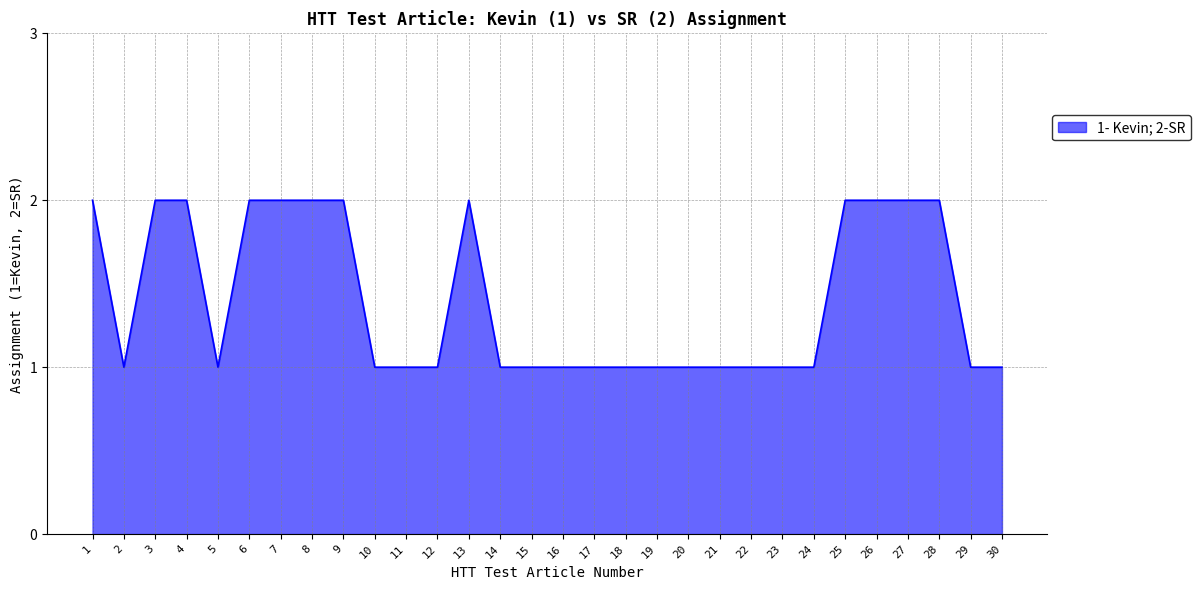

Approximately how many times larger is the value at 27 compared to 2?

2.0